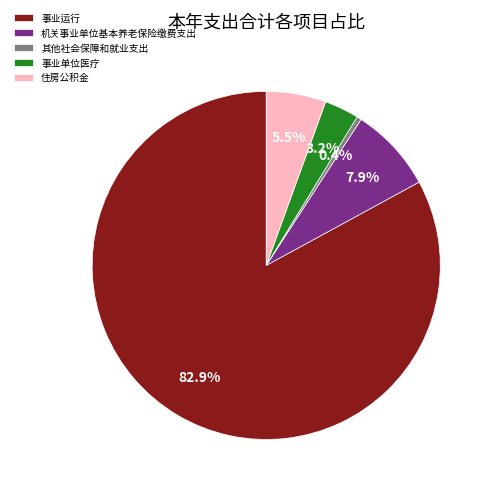

Count the number of slices in the pie.

5